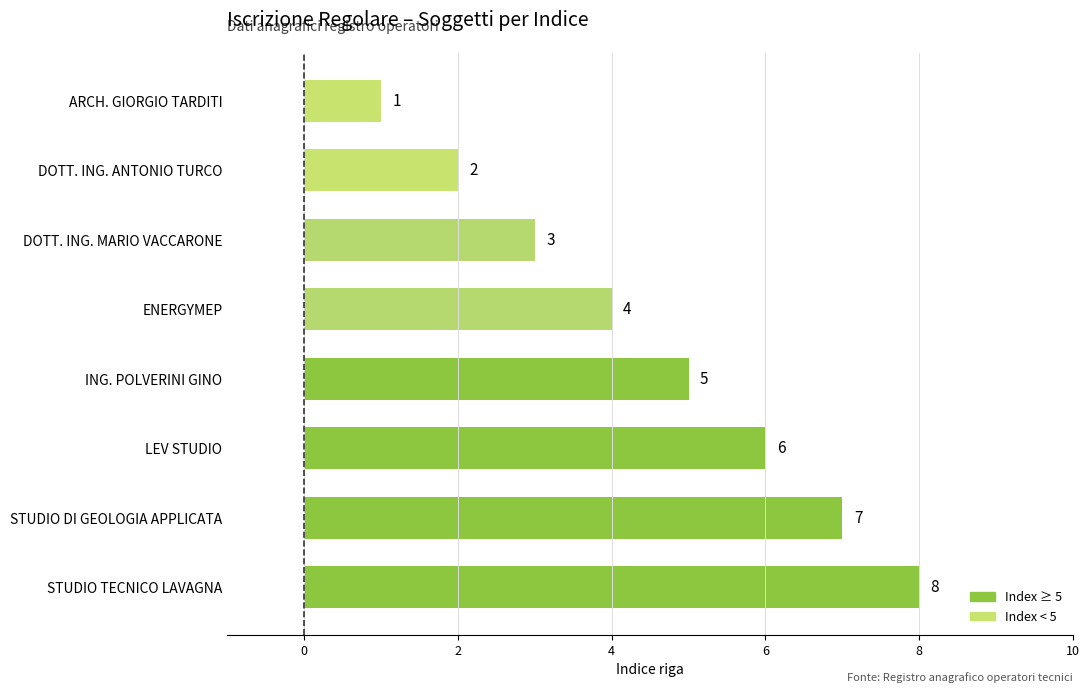

Is it true that the value at ARCH. GIORGIO TARDITI is 1?

True